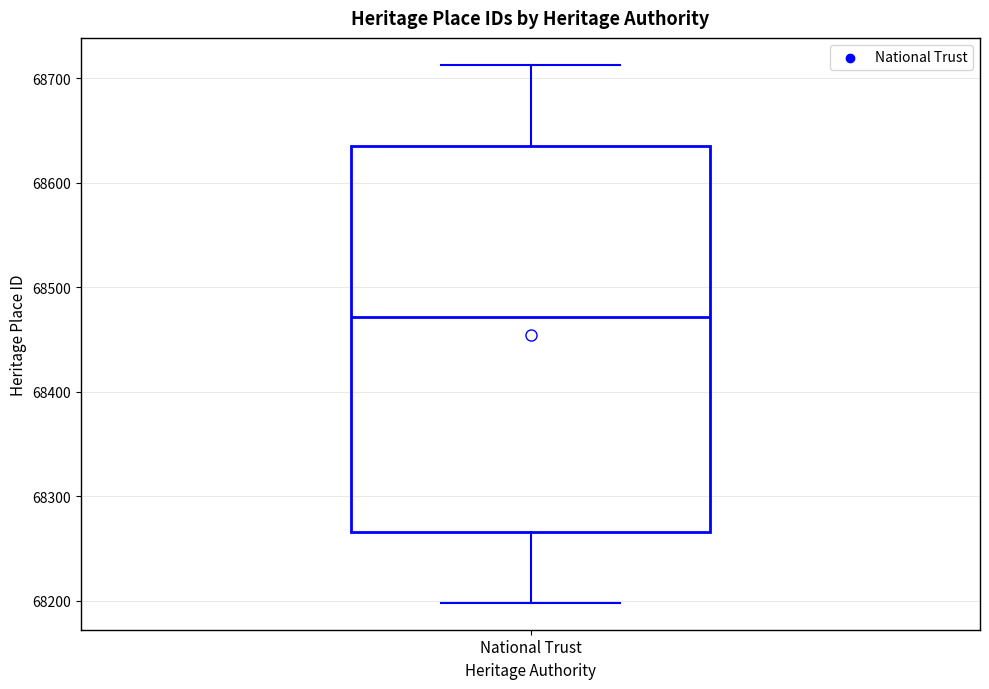

Read this box plot against the y-axis: the position of the median line, the range covered by the box, and the ends of both whiskers. The values are not printed on the chart, so give them approximately, as read against the axis.

median 68470, box 68270 to 68640, whiskers 68200 to 68710